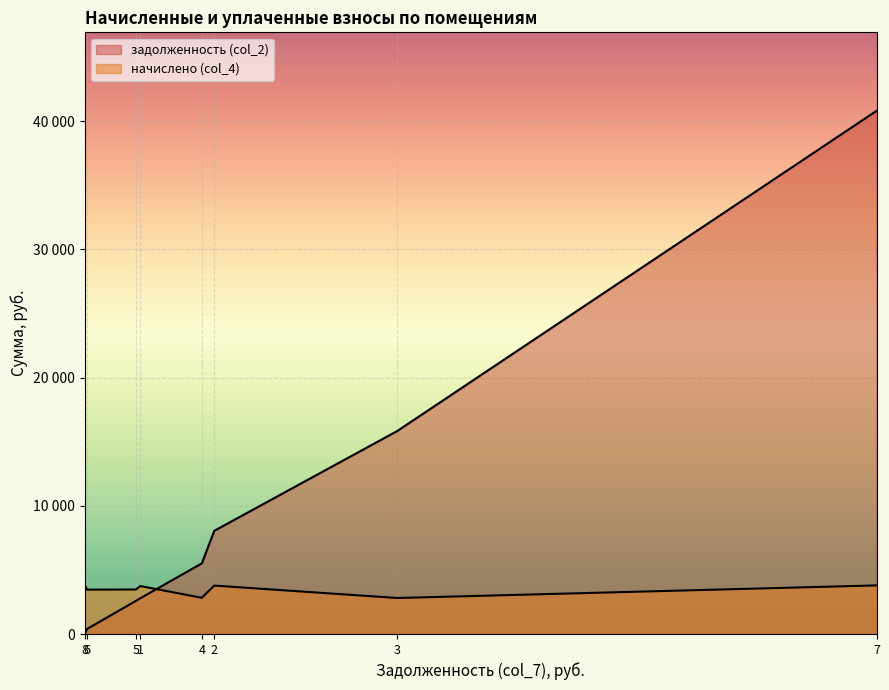

What is the value of the начислено (col_4) point at the 2nd from the left?

3776.7